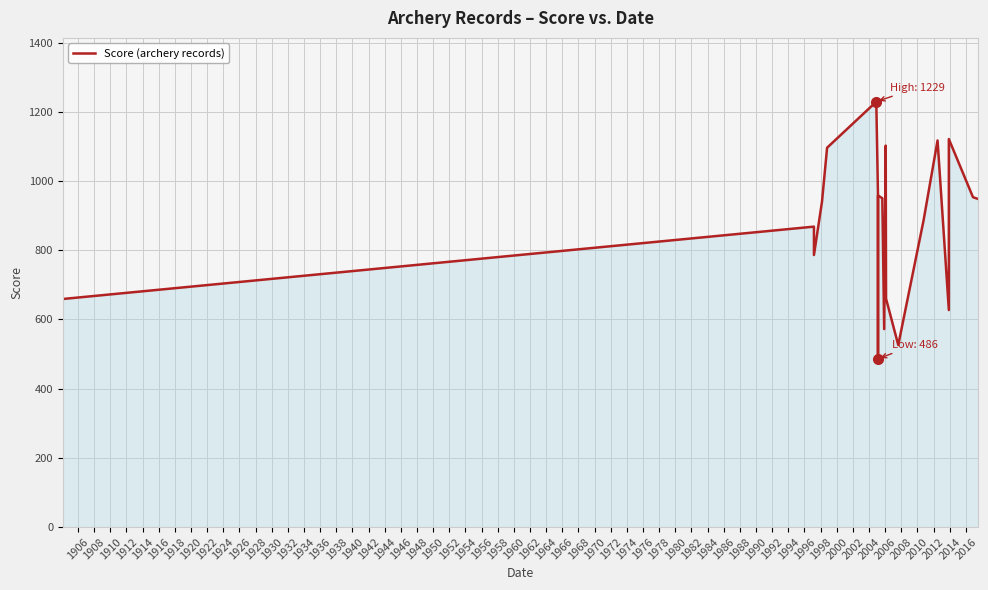

How many lines are shown in the chart?

1